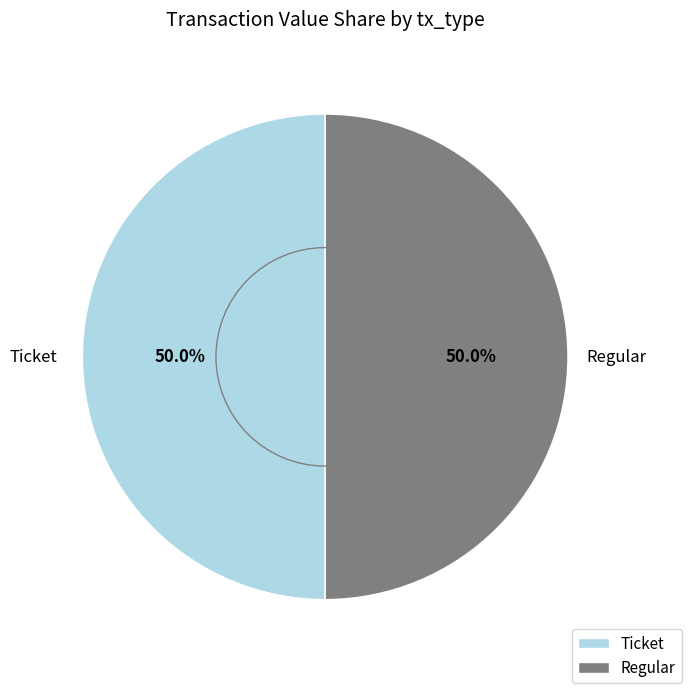

Approximately how many times larger is the value at Ticket compared to Regular?

1.0